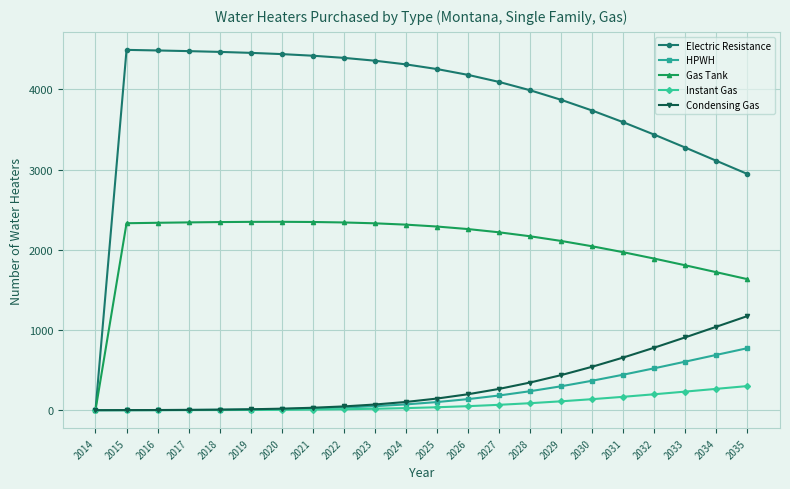

Which series changed the most between 2020 and 2029?

Electric Resistance